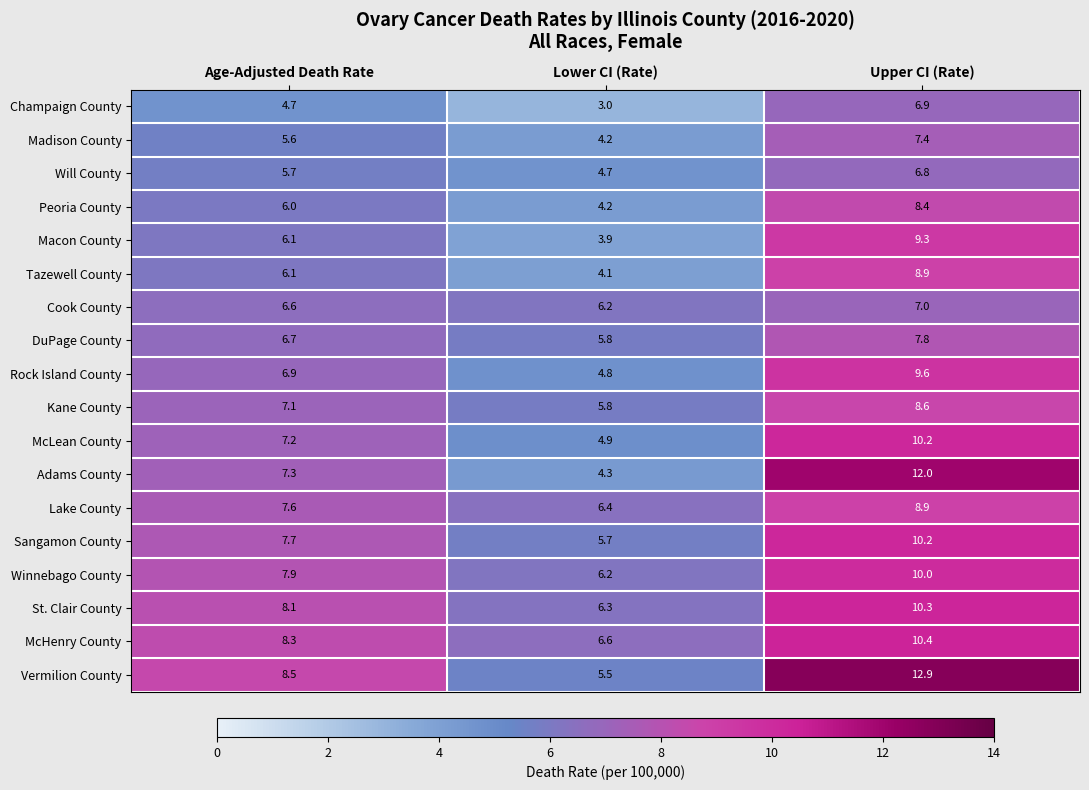

Rank the categories by Kane County value from lowest to highest.

Lower CI (Rate), Age-Adjusted Death Rate, Upper CI (Rate)